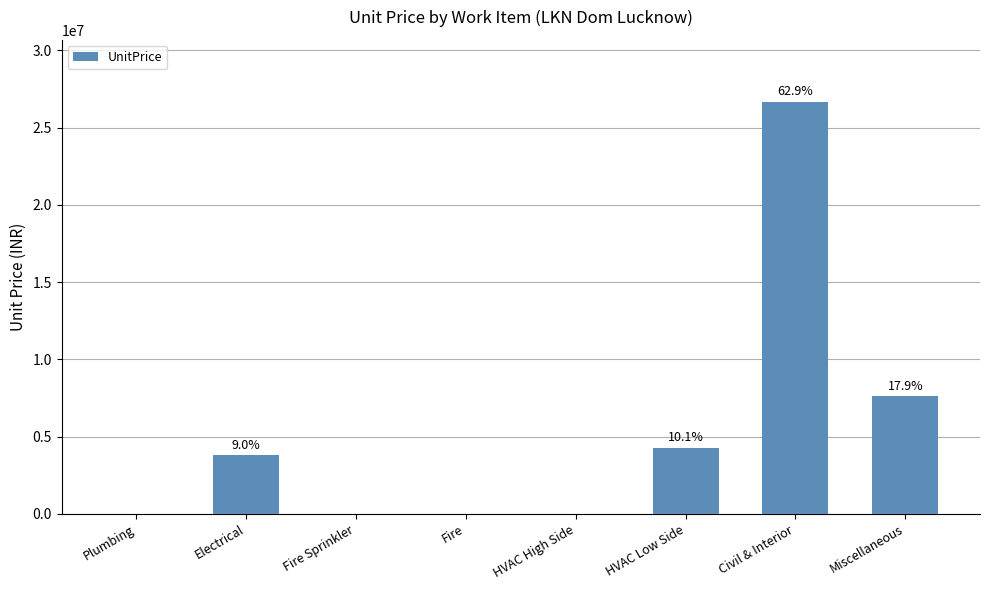

Where does the data first go above 3813890?

HVAC Low Side